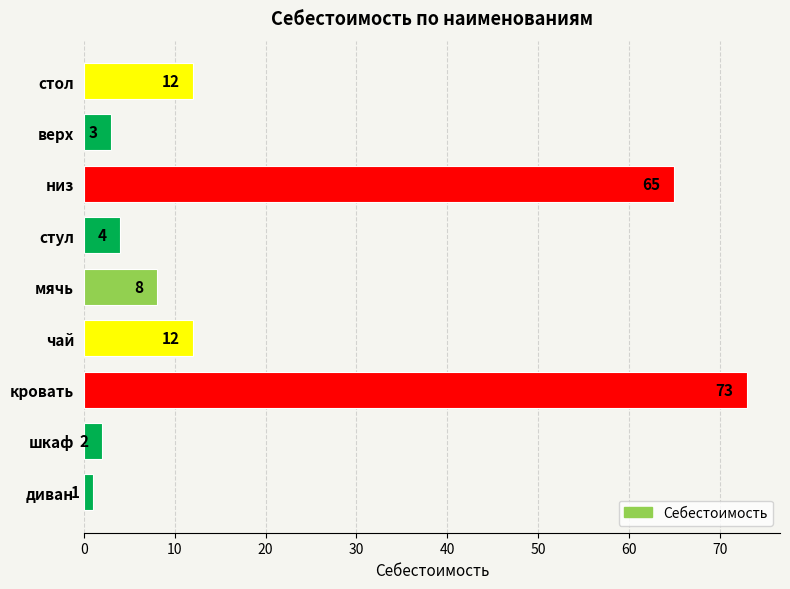

Reading top to bottom, transcribe all the data shown in this chart.

12	3	65	4	8	12	73	2	1